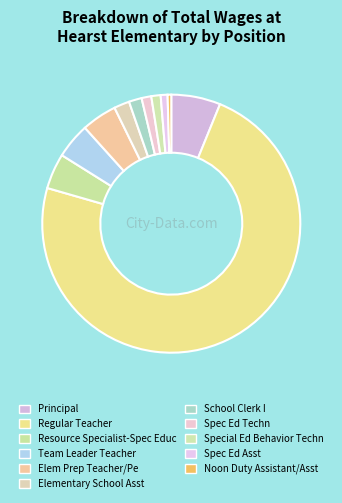

How many segments does this pie chart have?

11